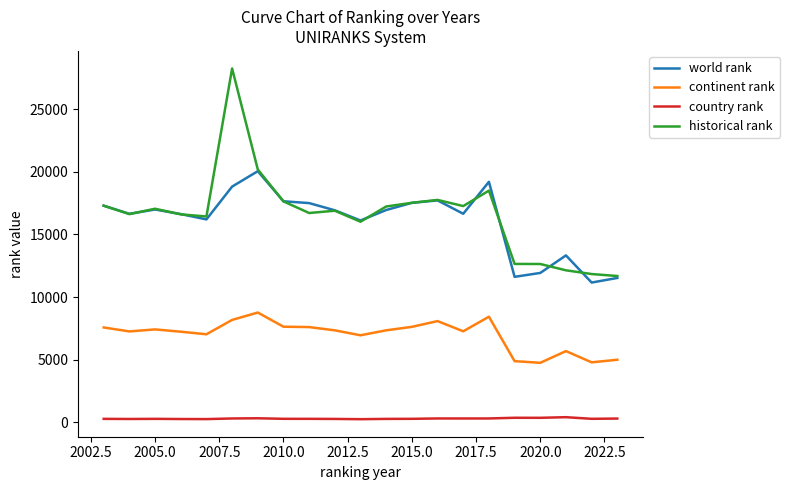

What is the minimum value for historical rank?

11679.5